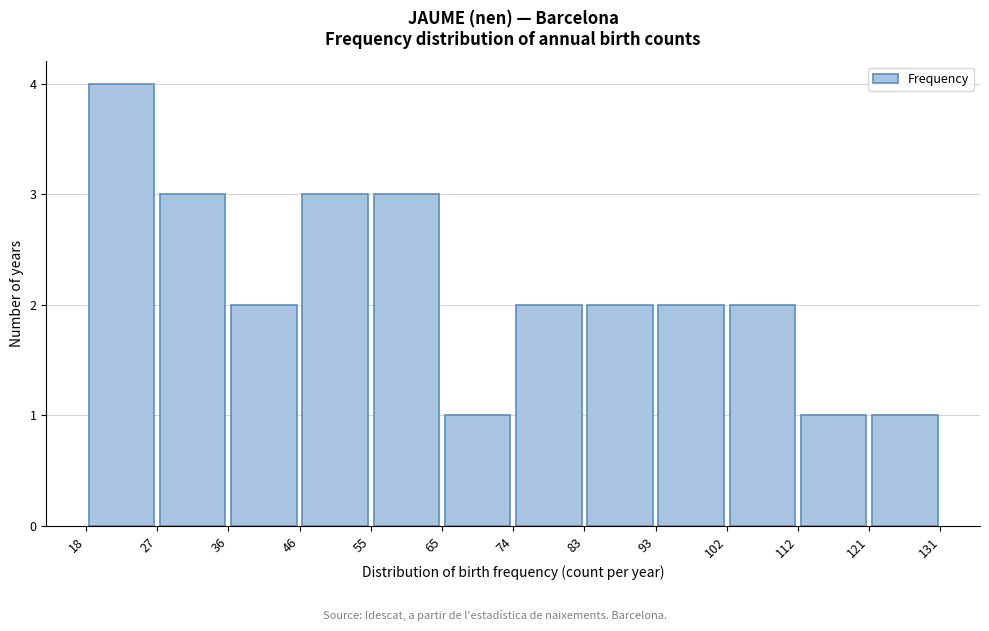

Reading left to right, transcribe this chart: for each bar, give the range it covers on the x-axis and its height. The values are not printed on the chart, so give them approximately, as read against the axis.

18 to 27: 4
27 to 36: 3
36 to 46: 2
46 to 55: 3
55 to 65: 3
65 to 74: 1
74 to 83: 2
83 to 93: 2
93 to 102: 2
102 to 112: 2
112 to 121: 1
121 to 131: 1